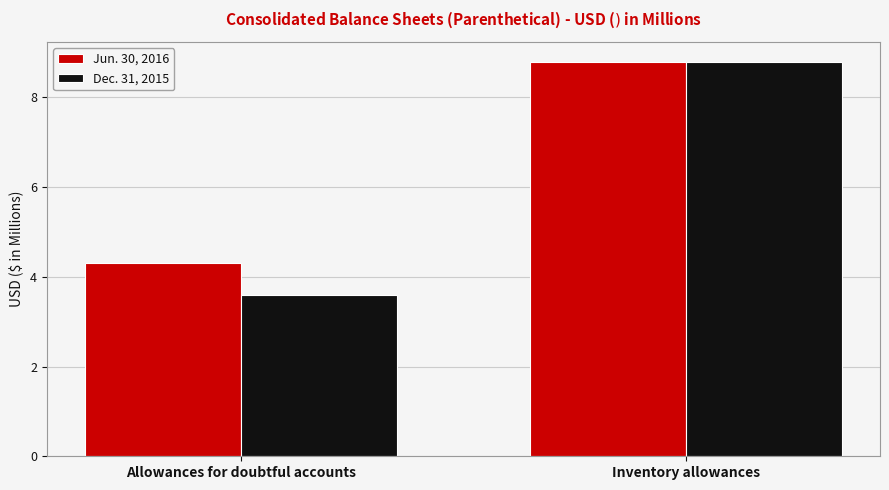

Reading left to right, what are all the values shown in this chart?

Jun. 30, 2016: Allowances for doubtful accounts=4.3	Inventory allowances=8.8
Dec. 31, 2015: Allowances for doubtful accounts=3.6	Inventory allowances=8.8